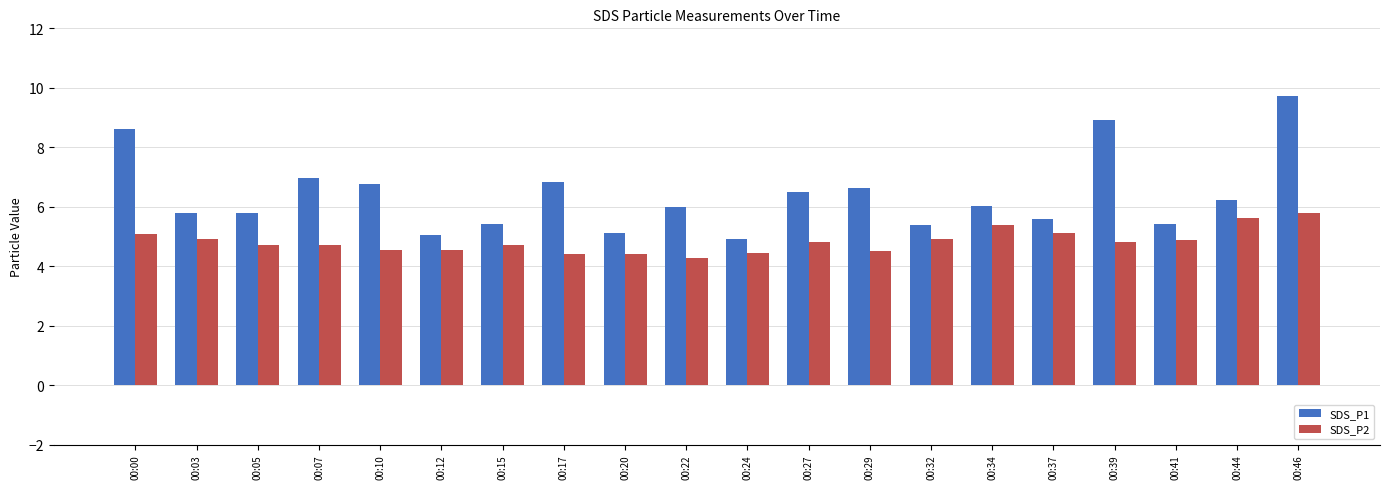

How many distinct data groups are displayed?

2